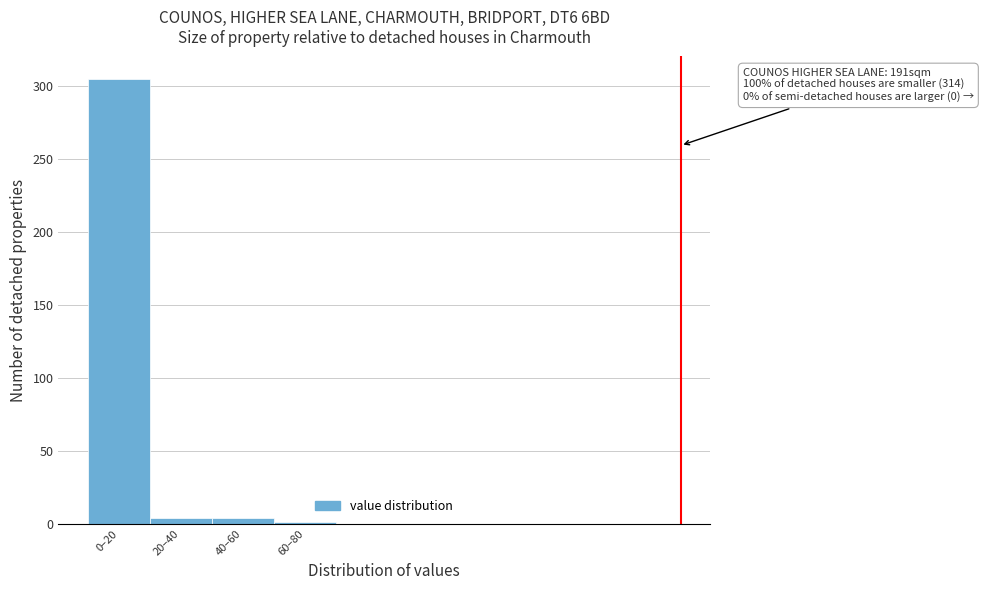

Reading left to right, what are all the values shown in this chart?

0–20=305	20–40=4	40–60=4	60–80=1